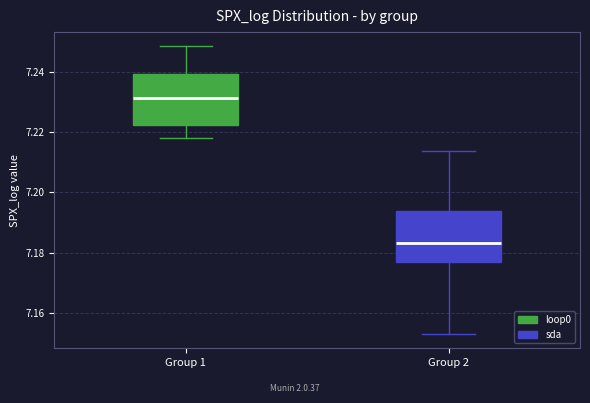

Which box's median line is the highest?

Group 1